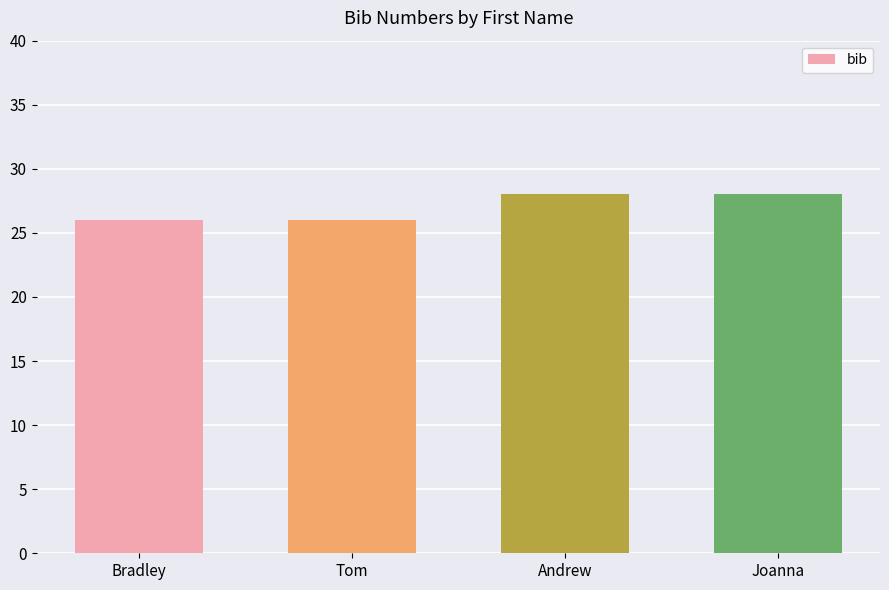

Is it true that the value at Joanna is 28?

True